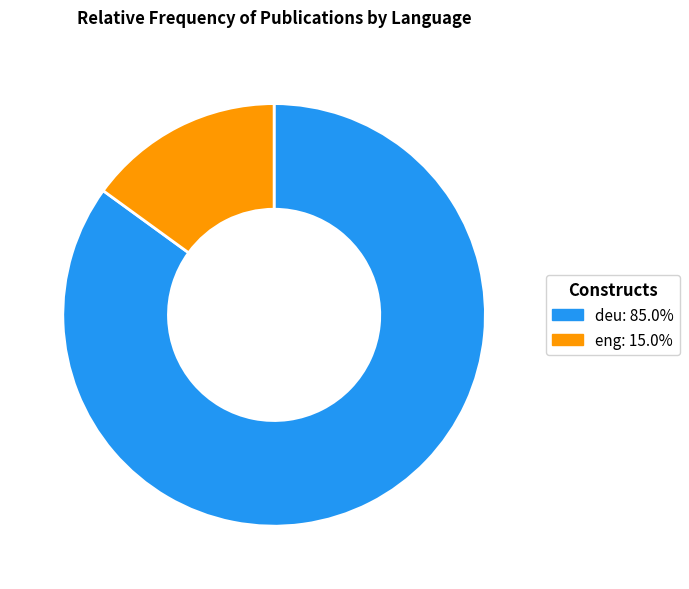

Does deu account for over 50% of the chart?

Yes